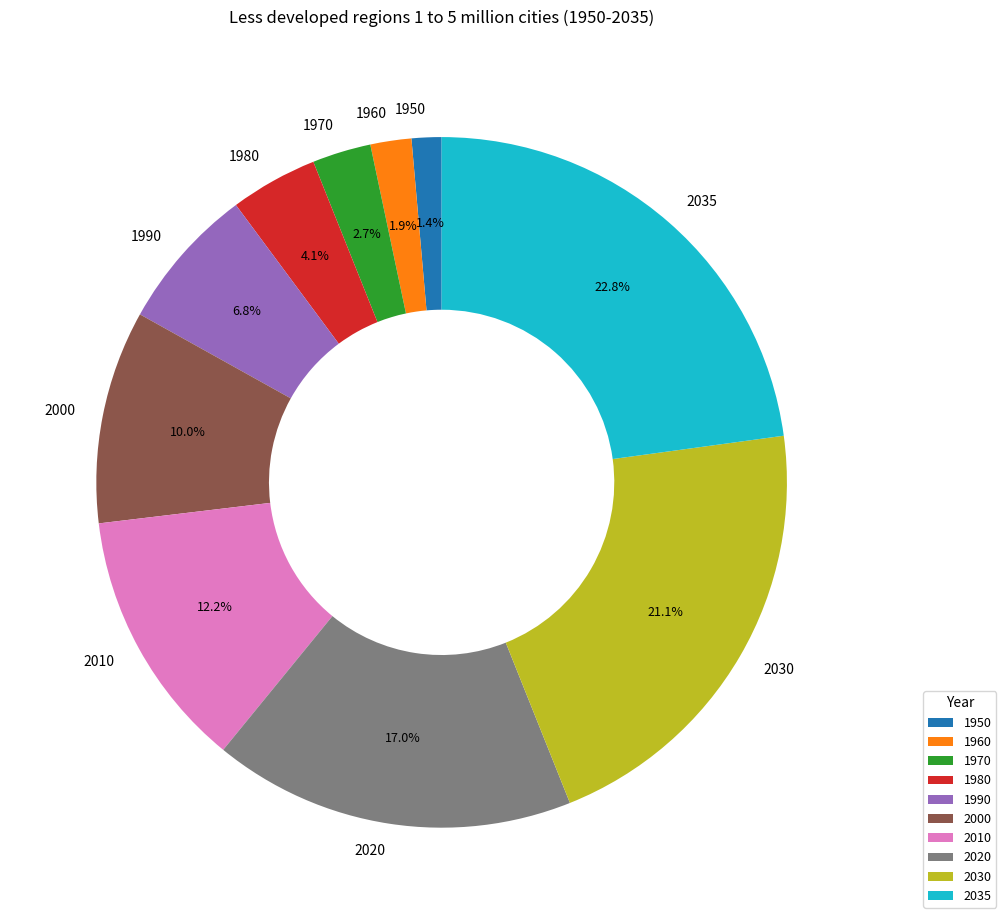

Is there a majority slice in this chart?

No